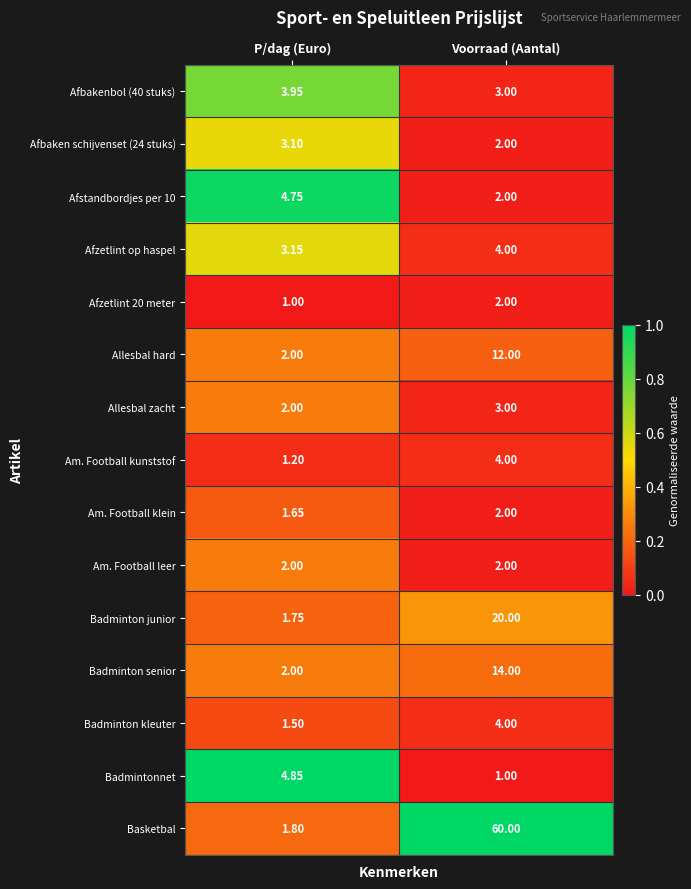

At which label is Badminton junior closest to 10?

P/dag (Euro)